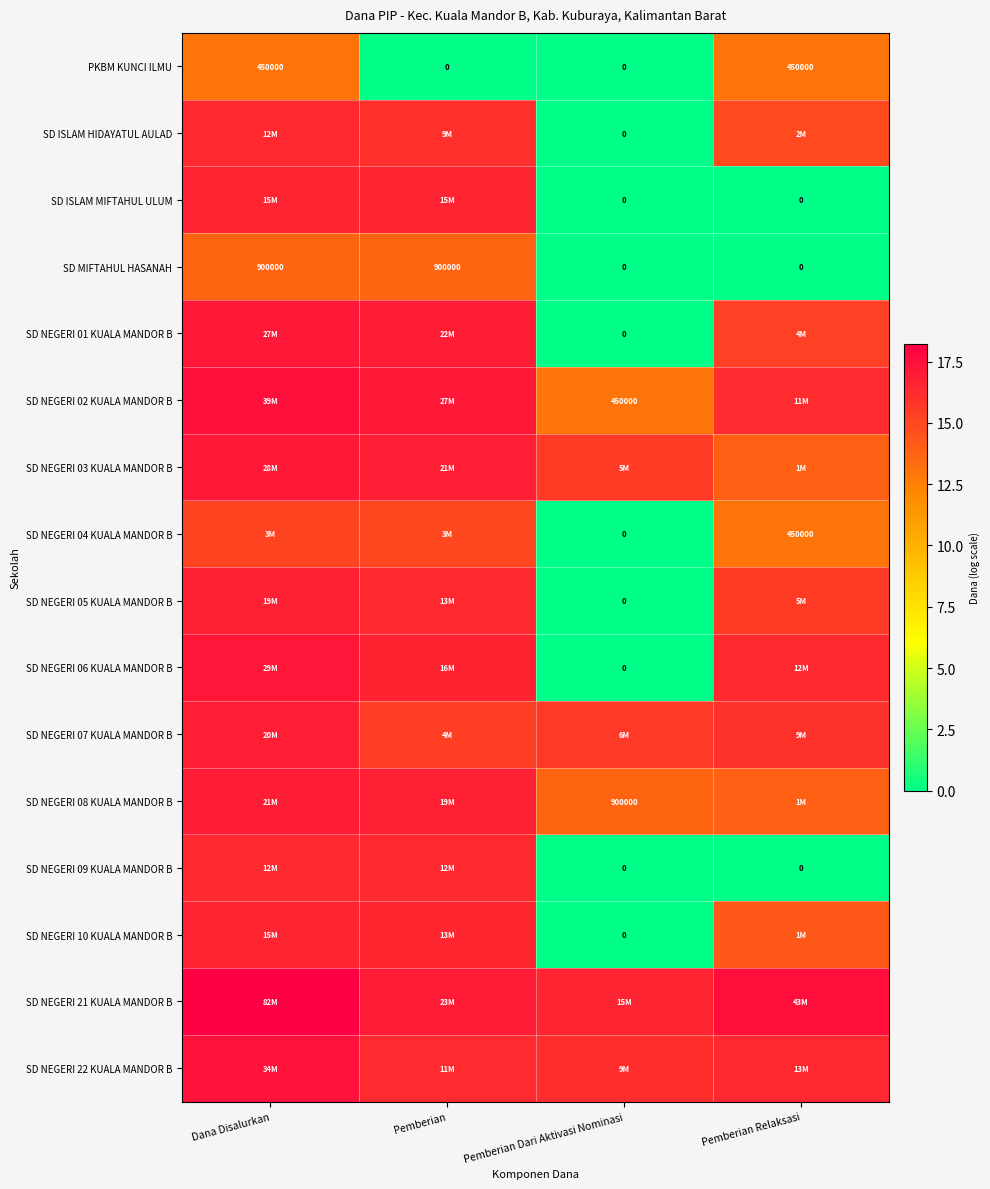

What is the total value across all series at Pemberian?

243.5